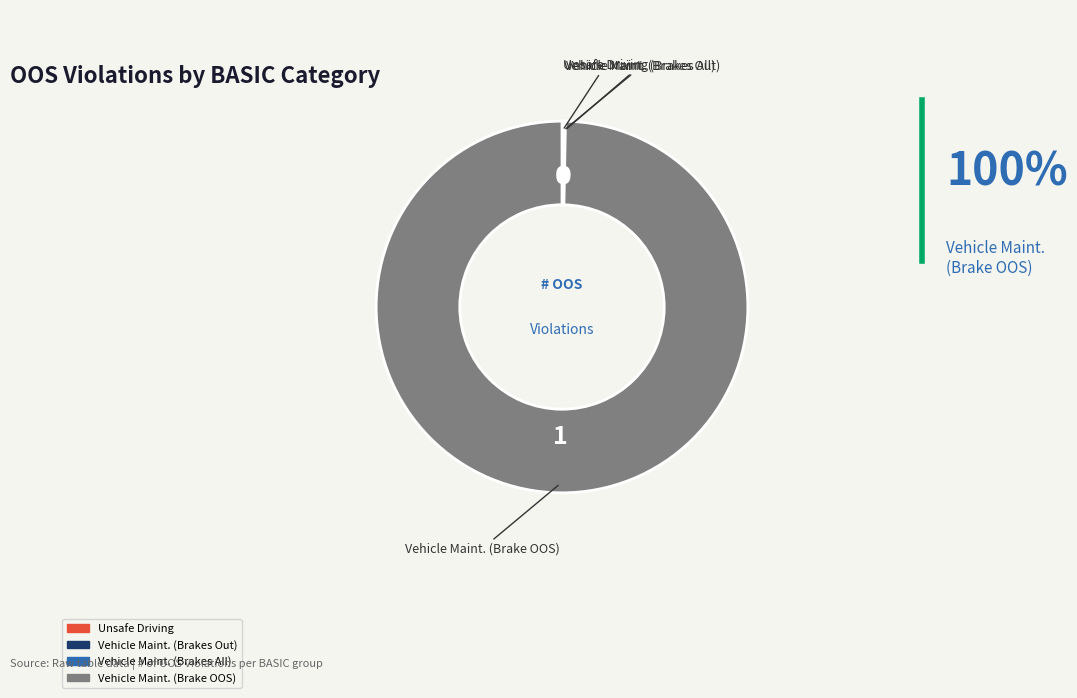

Is Vehicle Maint. (Brake OOS) the majority of the pie?

Yes